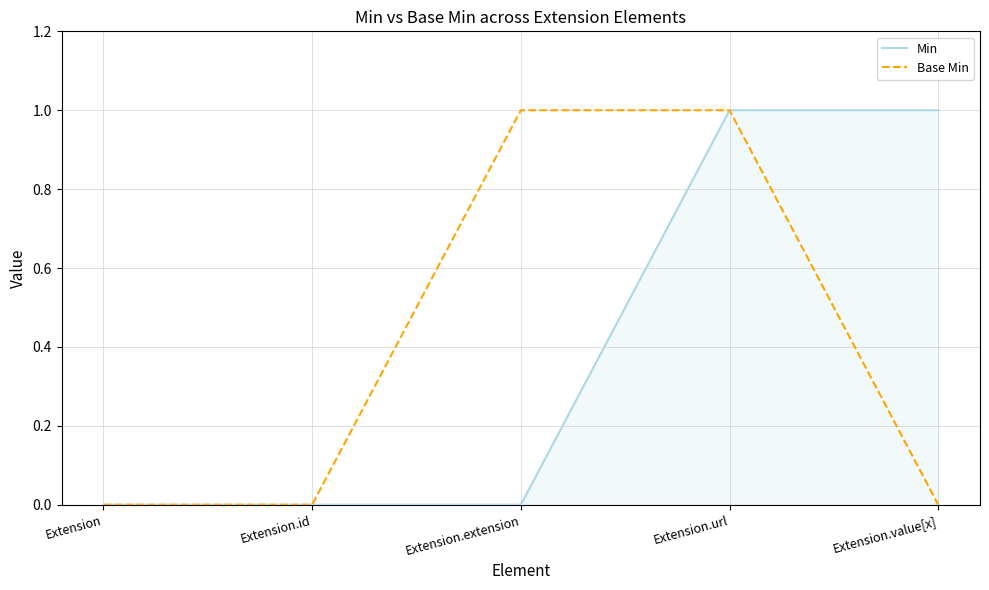

Count the number of data series in this chart.

2